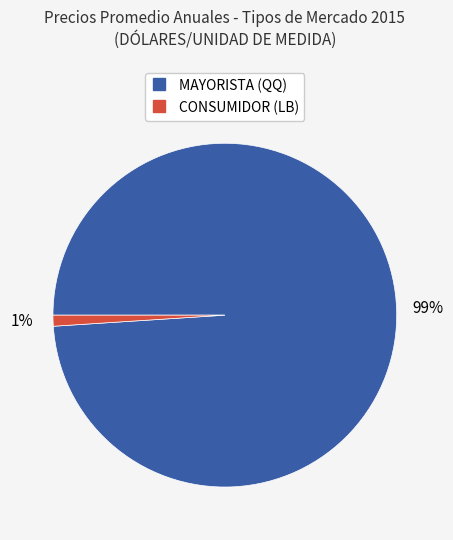

Is there any slice that represents more than half of the pie?

Yes